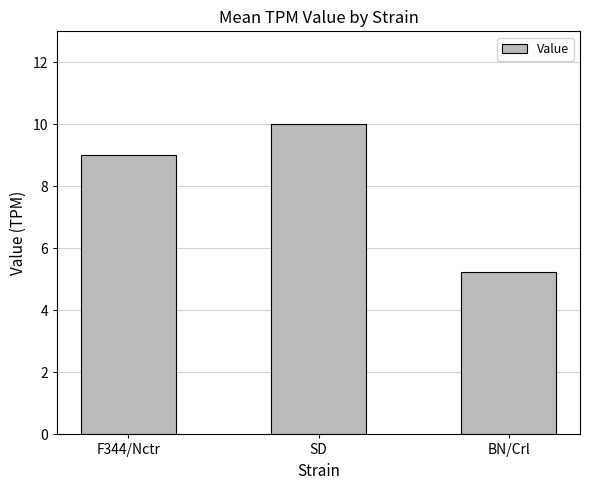

Is it true that the value at SD is 10.0?

True